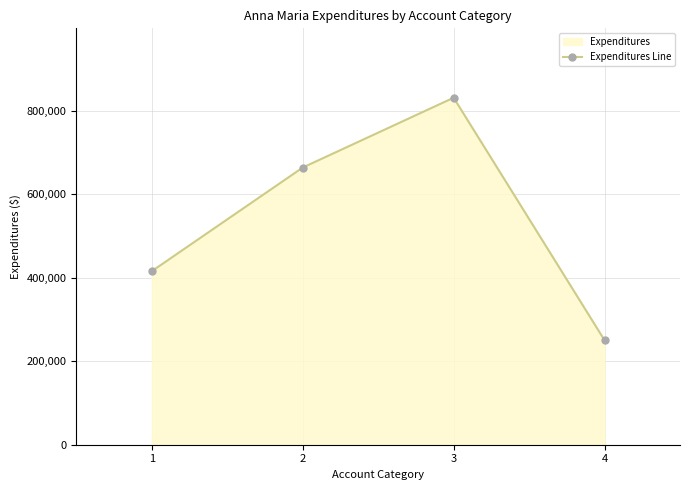

At which label is the value closest to 540977?

2